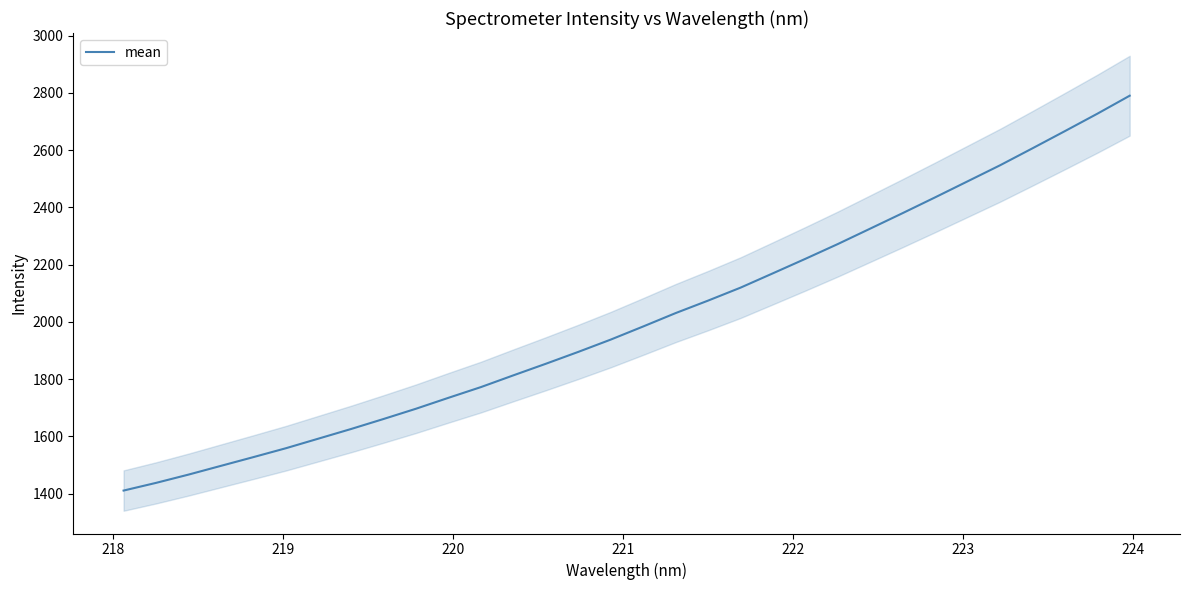

What is the lowest value of the mean series?

1410.9